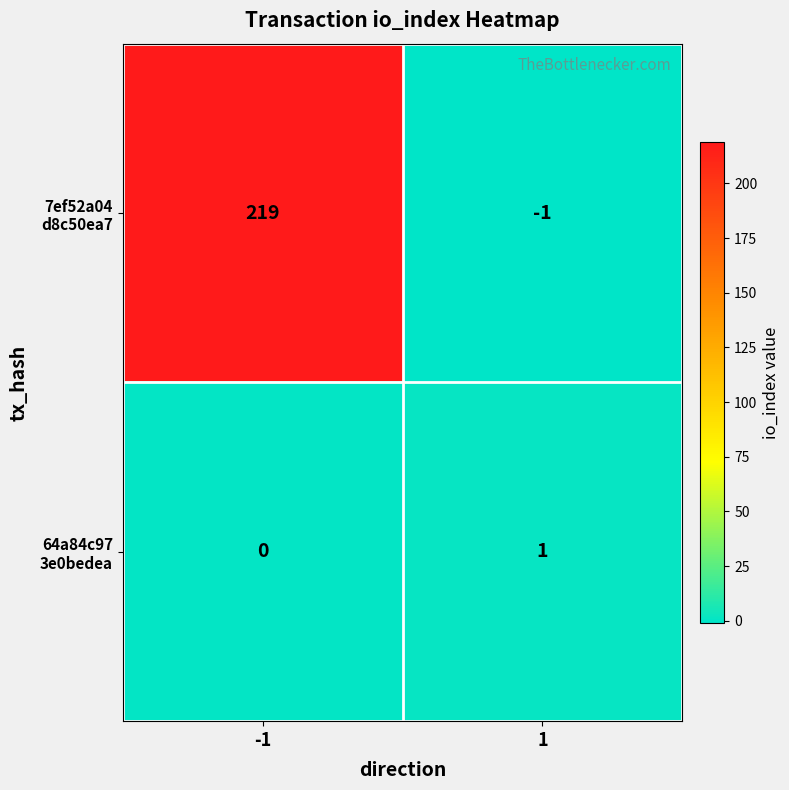

Which category has the highest value across all series?

-1